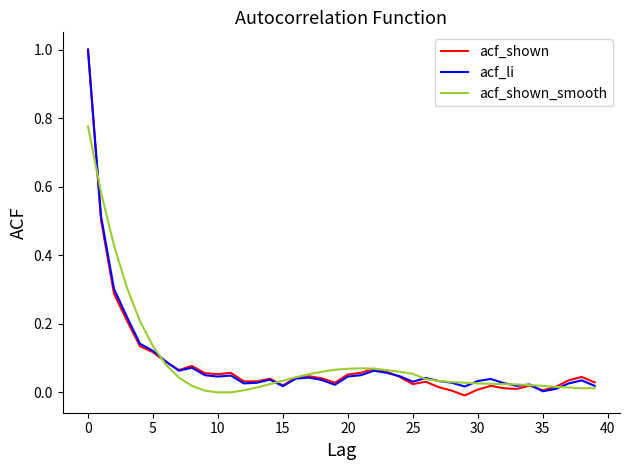

What is the highest value of the acf_li series?

1.0